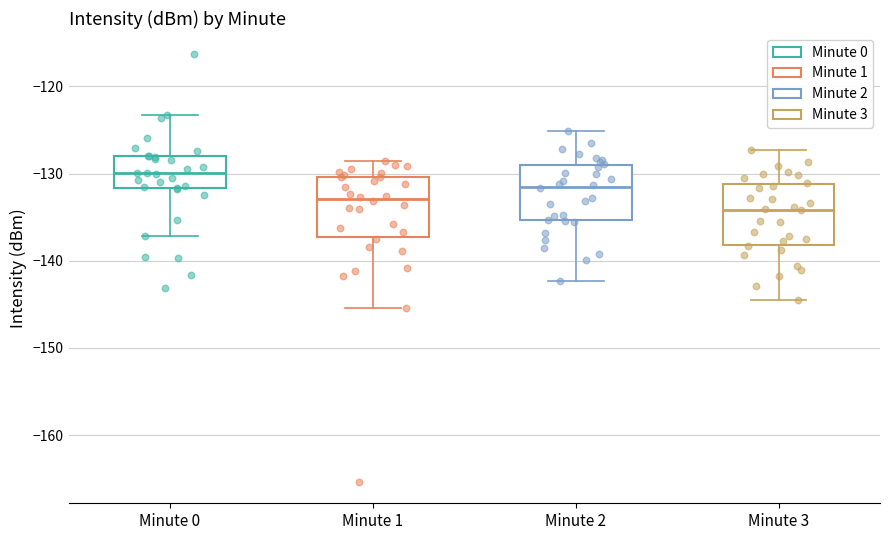

Reading left to right, read every box against the y-axis: the position of its median line, the range the box covers, and the ends of its whiskers. The values are not printed on the chart, so give them approximately, as read against the axis.

Minute 0: median -130, box -132 to -128, whiskers -137 to -123
Minute 1: median -133, box -137 to -130, whiskers -145 to -129
Minute 2: median -131, box -135 to -129, whiskers -142 to -125
Minute 3: median -134, box -138 to -131, whiskers -144 to -127